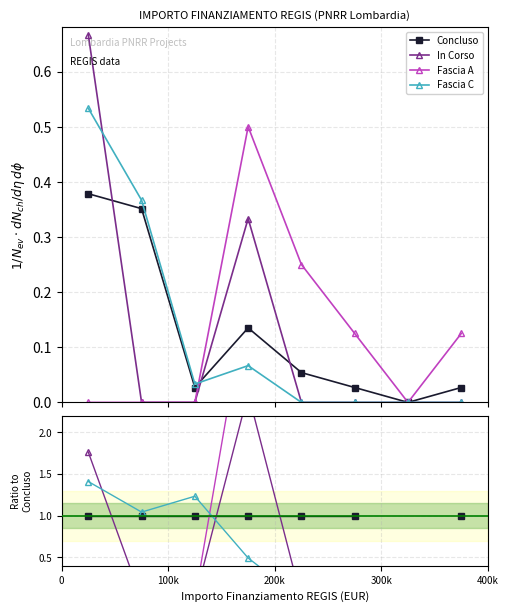

True or false: Concluso has a value of 0.6 at 400k.

False